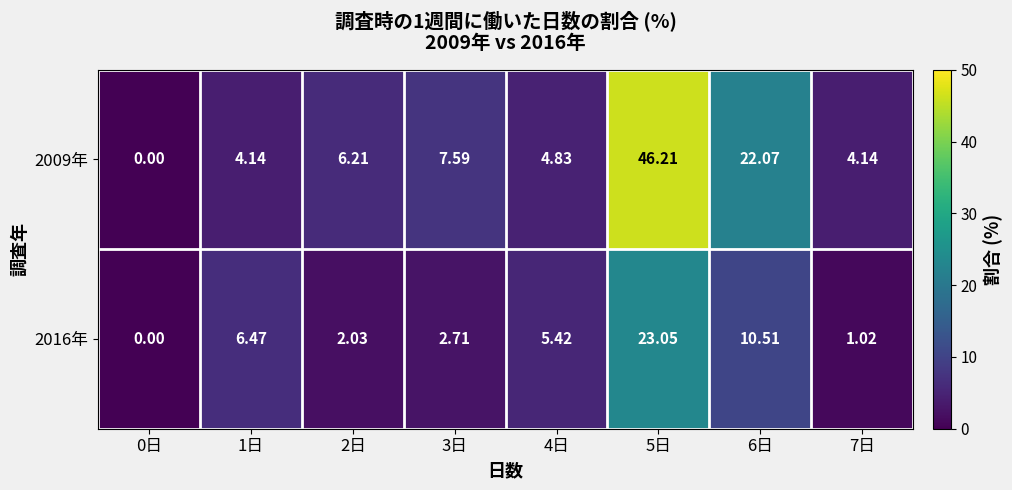

Is the value of 2016年 at 3日 greater than the value of 2009年 at 7日?

No